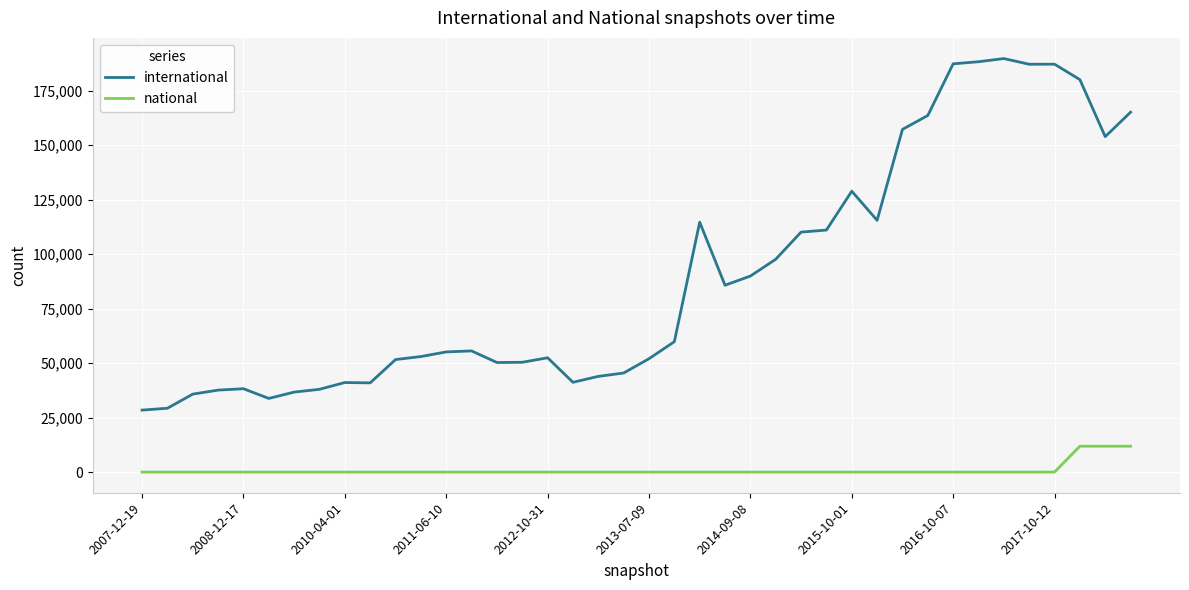

Which series has the largest total across all categories?

international